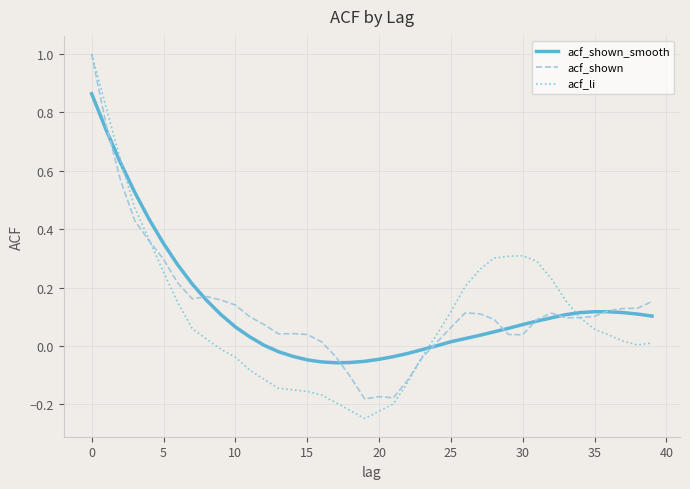

At how many categories does at least one series exceed 0?

33